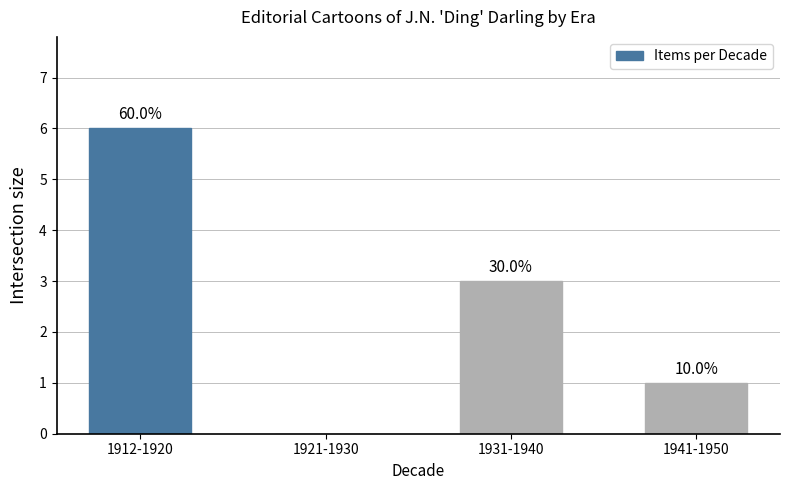

Which category has the highest value across all series?

1912-1920